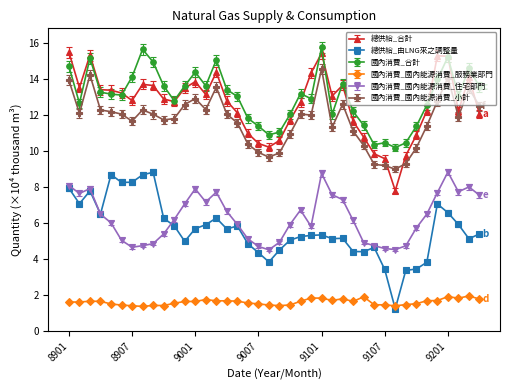

In 國內消費_國內能源消費_小計, how many points are lower than both neighbors (excluding endpoints)?

9